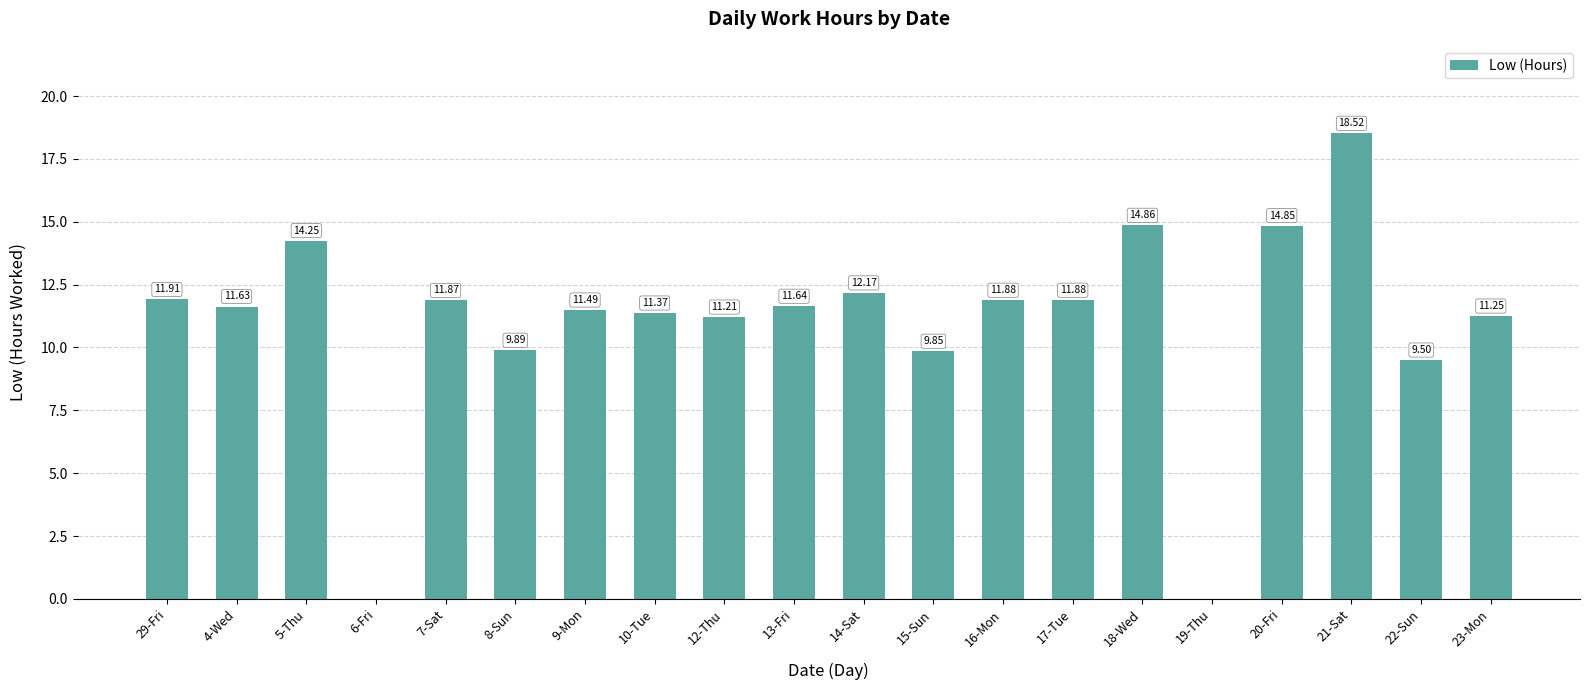

Is it true that the value at 5-Thu is 8.6?

False